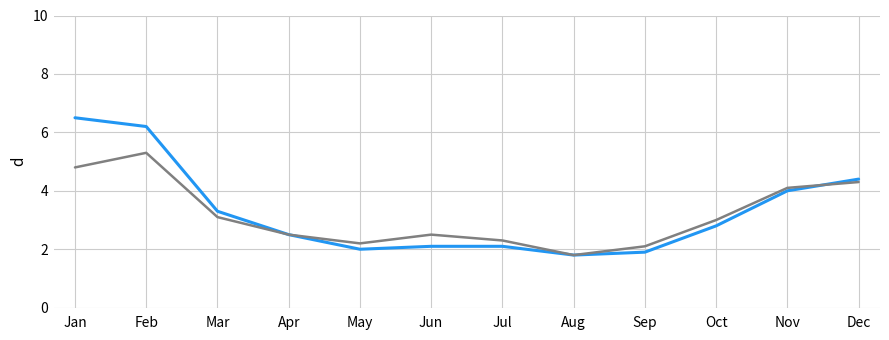

At which category is the sum across all series the highest?

Feb